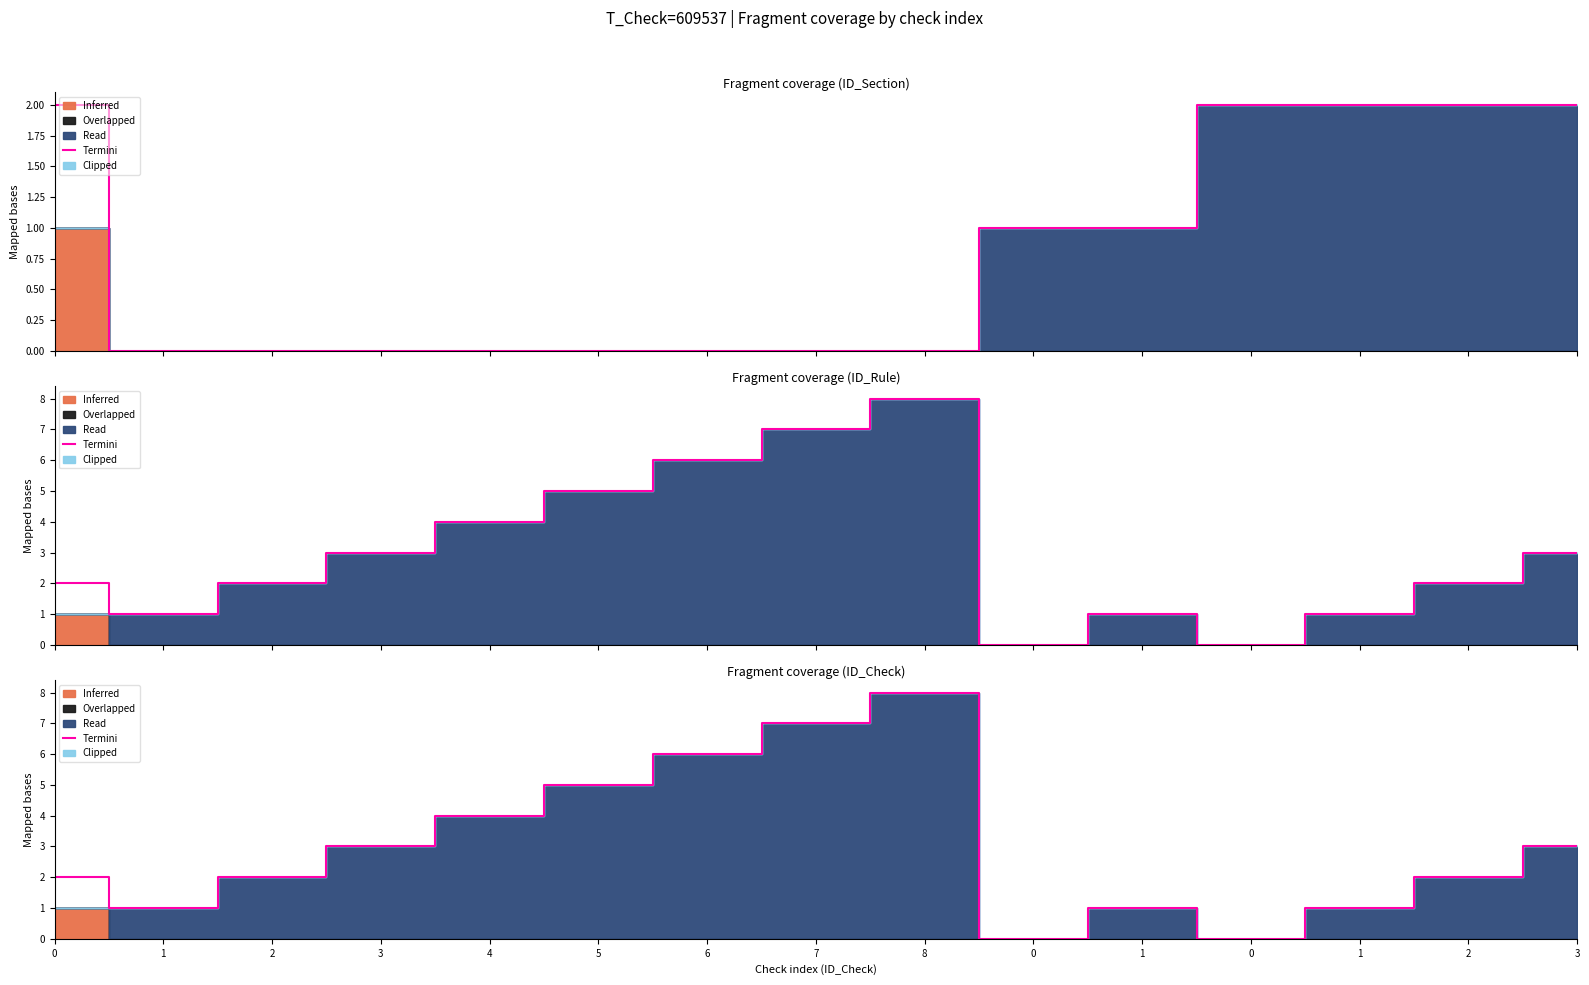

What is the label of the 15th point from the left?

3